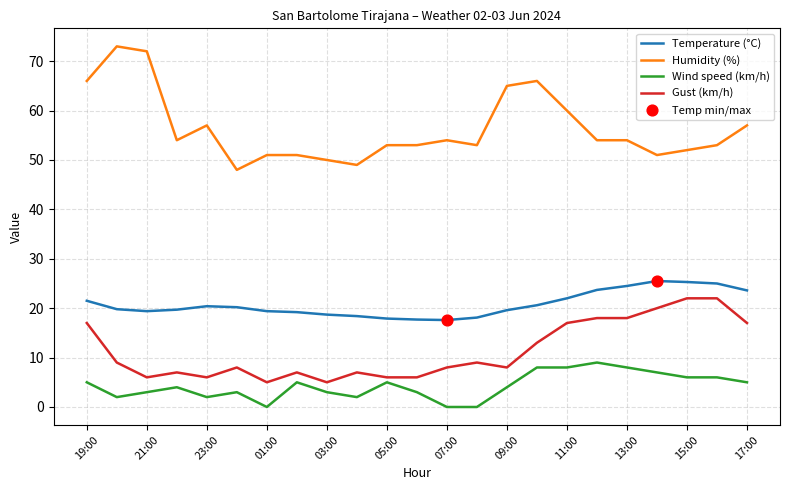

Which series has the widest spread of values?

Humidity (%)